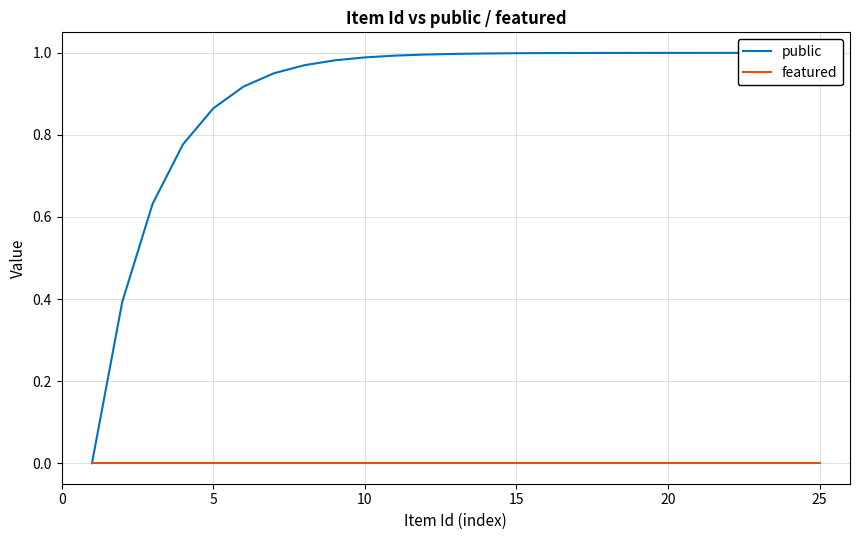

Reading right to left, extract all data points from this chart.

public: 1.0	1.0	1.0	1.0	1.0	1.0	1.0	1.0	1.0	1.0	1.0	1.0	1.0	1.0	1.0	1.0	1.0	1.0	1.0	0.9	0.9	0.8	0.6	0.4	0.0
featured: 0.0	0.0	0.0	0.0	0.0	0.0	0.0	0.0	0.0	0.0	0.0	0.0	0.0	0.0	0.0	0.0	0.0	0.0	0.0	0.0	0.0	0.0	0.0	0.0	0.0